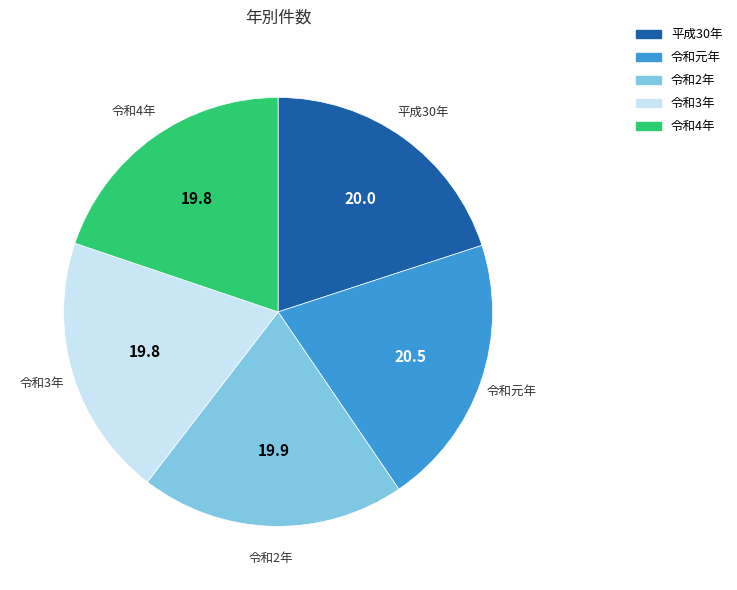

Count the number of slices in the pie.

5